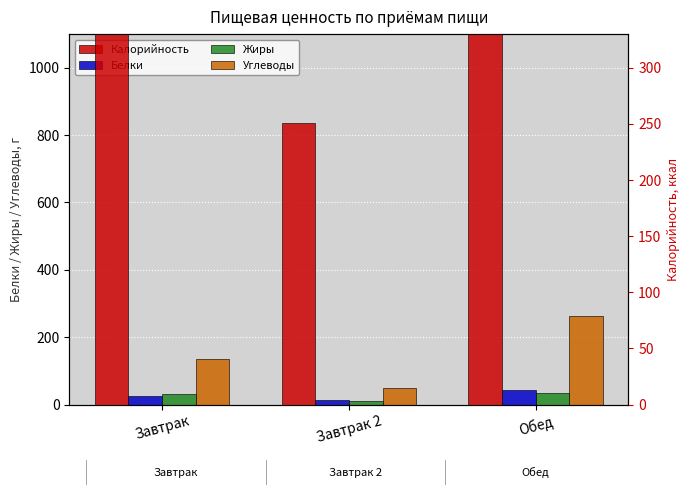

How many values in the Белки series are below 26?

1